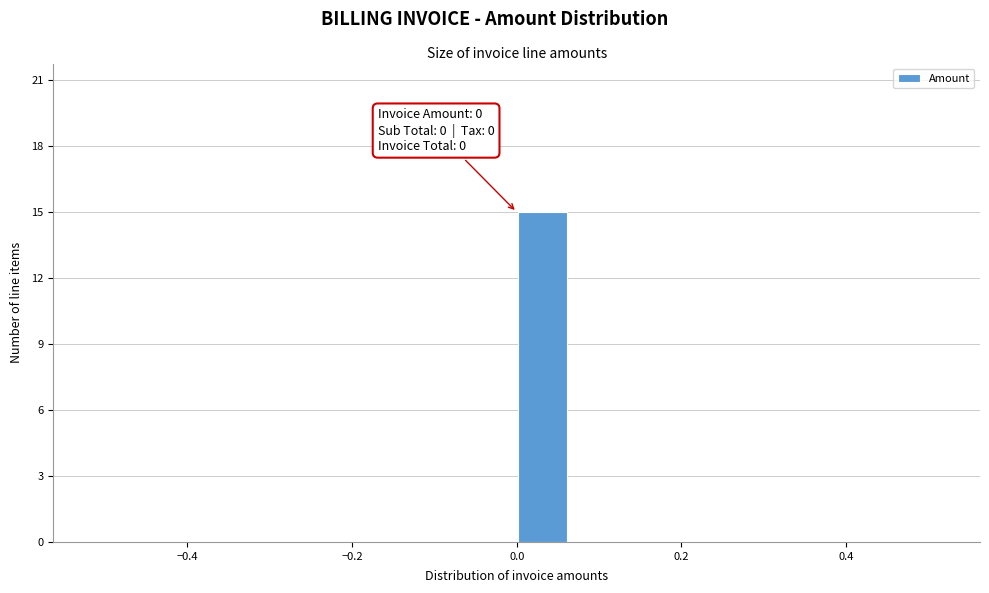

Read against the x-axis, roughly where is the centre of the tallest bar?

0.04